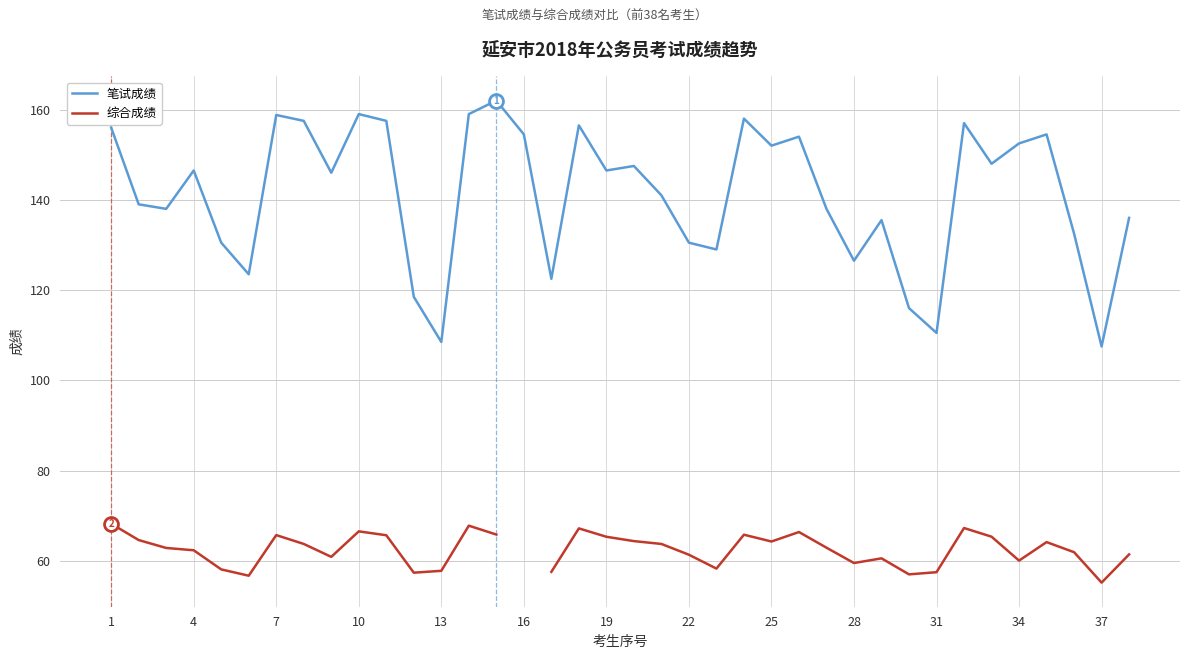

What is the minimum value for 笔试成绩?

107.5